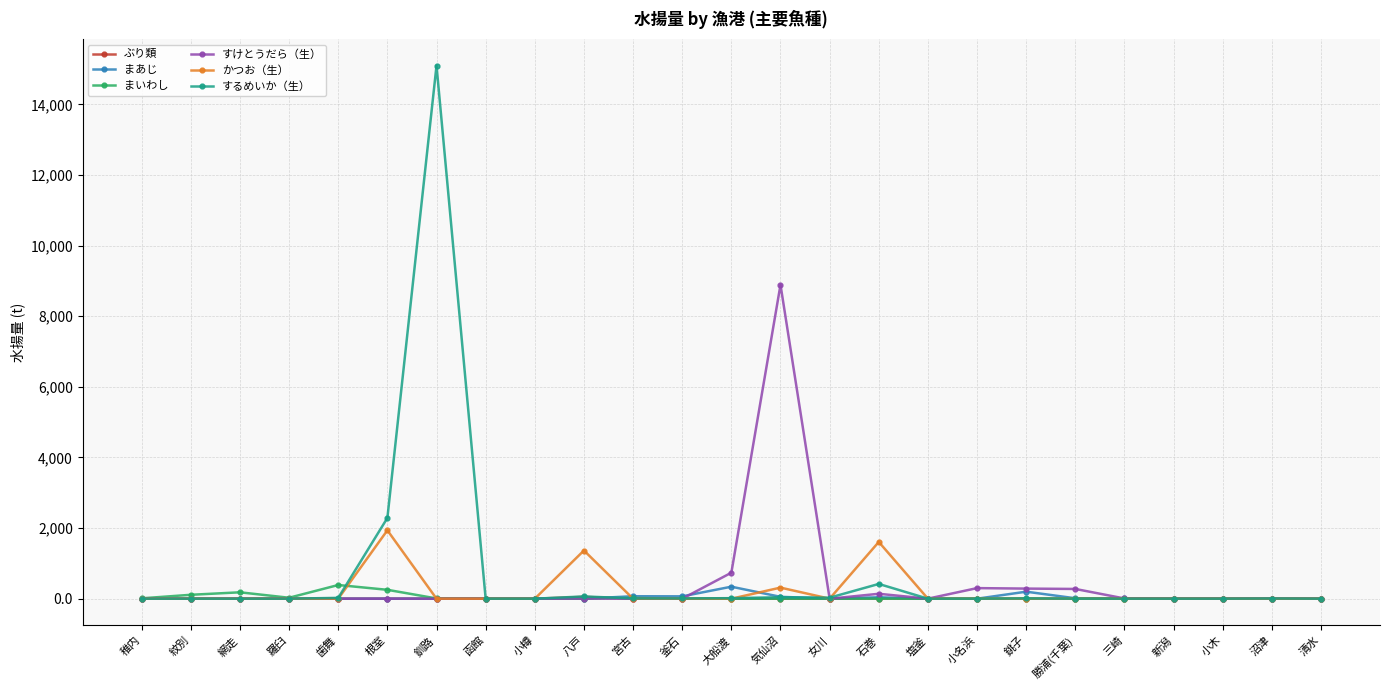

Is it true that すけとうだら（生） equals 4797.3 at 気仙沼?

False